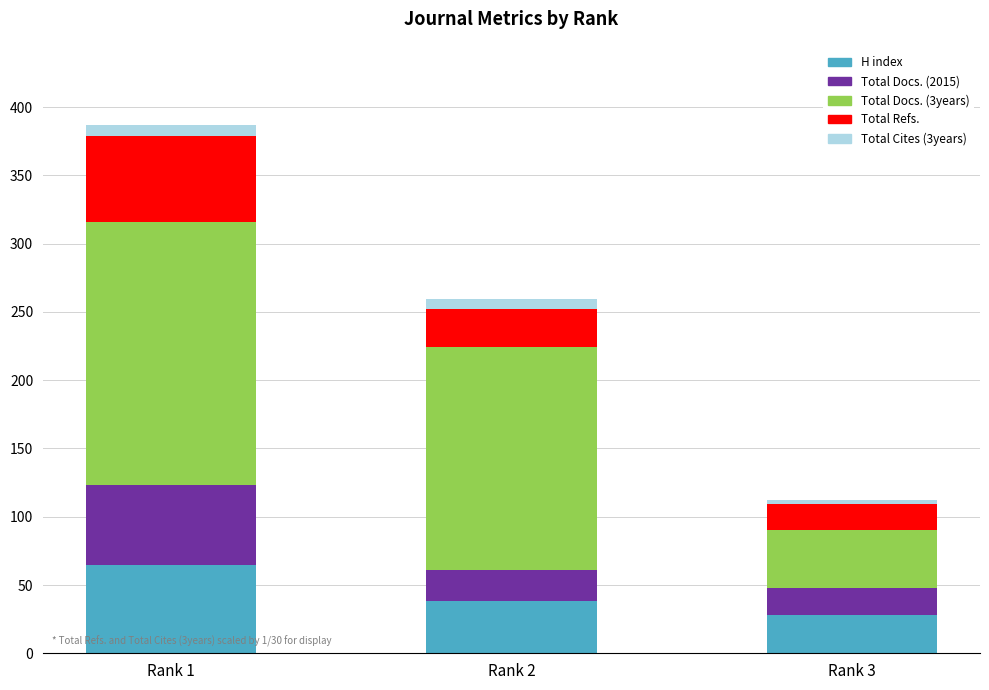

Rank the categories by H index value from lowest to highest.

Rank 3, Rank 2, Rank 1